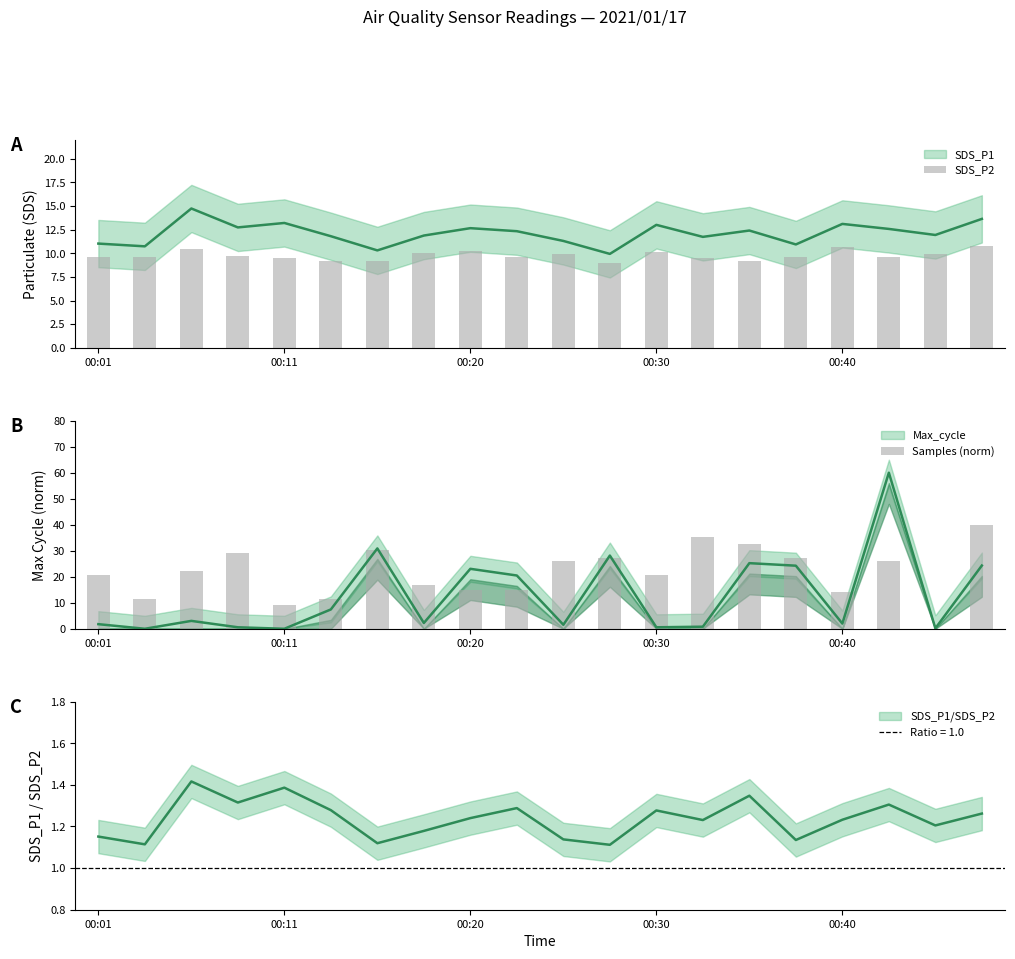

What is the sum of all SDS_P2 values?

195.4